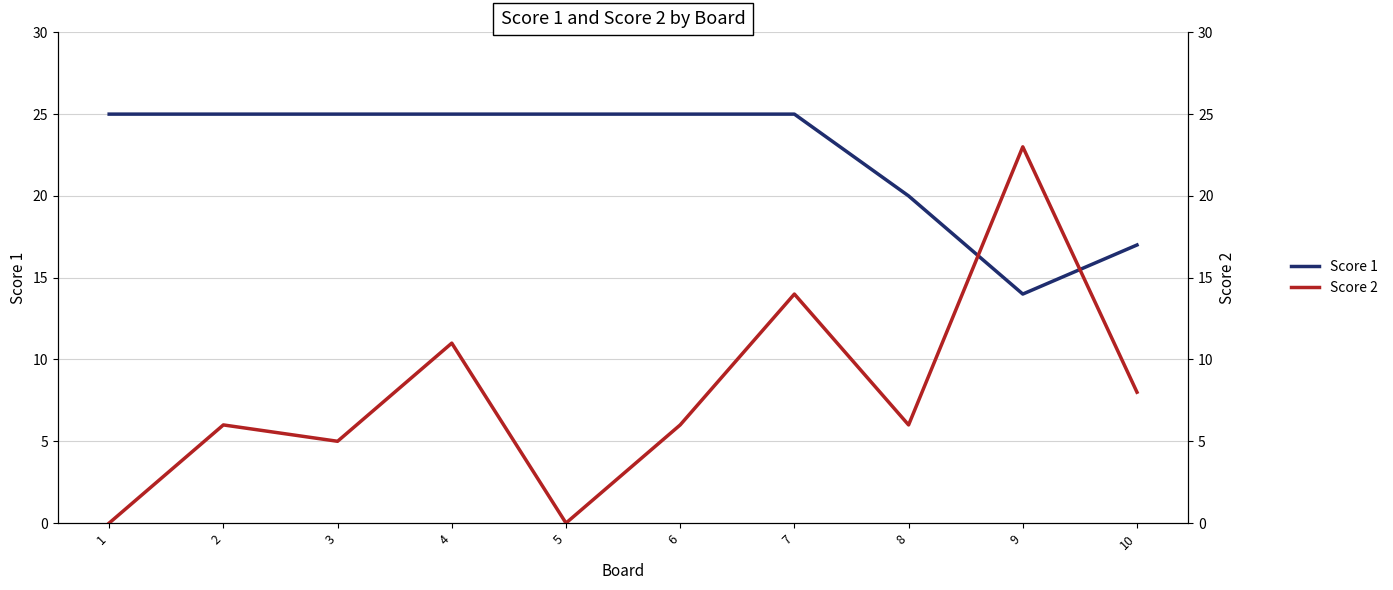

Which category has the lowest value across all series?

1